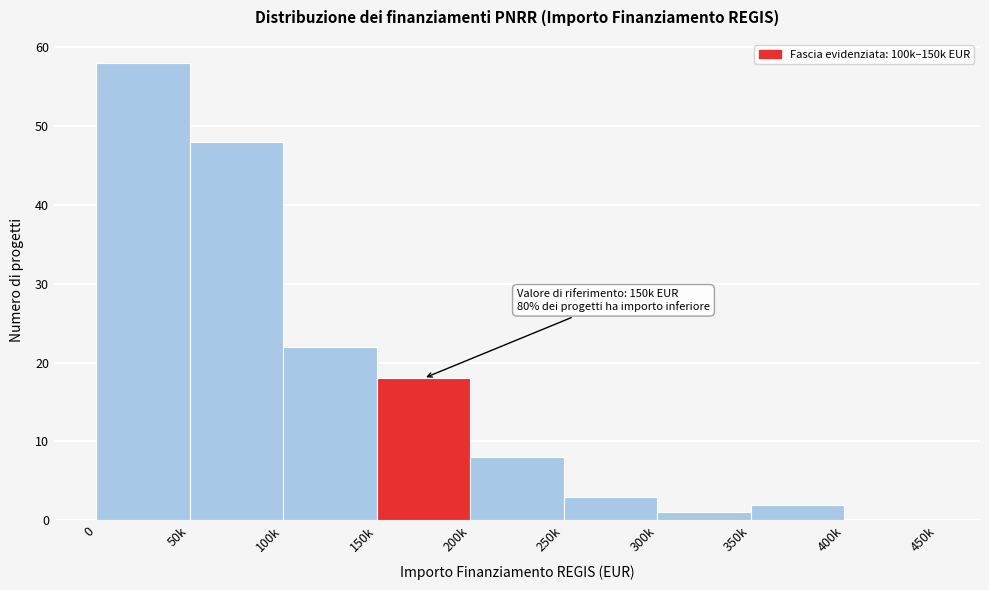

Reading left to right, transcribe all the data shown in this chart.

0=58	50k=48	100k=22	150k=18	200k=8	250k=3	300k=1	350k=2	400k=0